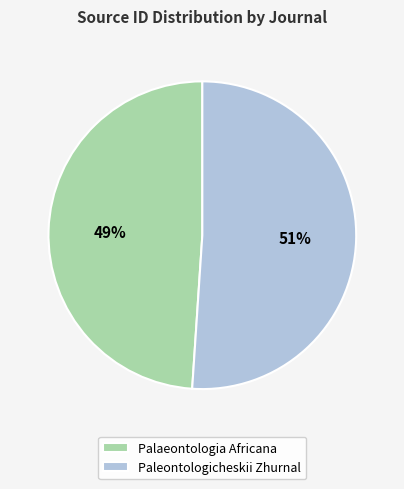

Rank the categories by value from lowest to highest.

Palaeontologia Africana, Paleontologicheskii Zhurnal